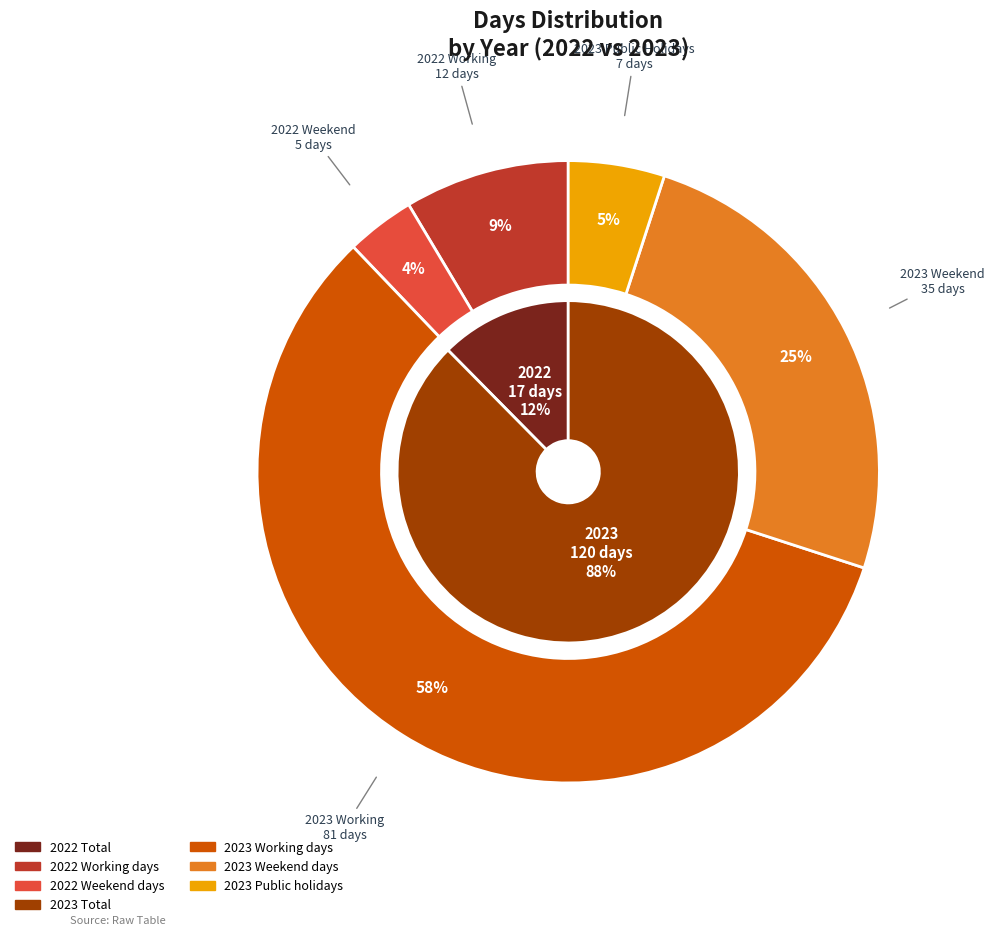

Does 2022 represent more than half of the total?

No